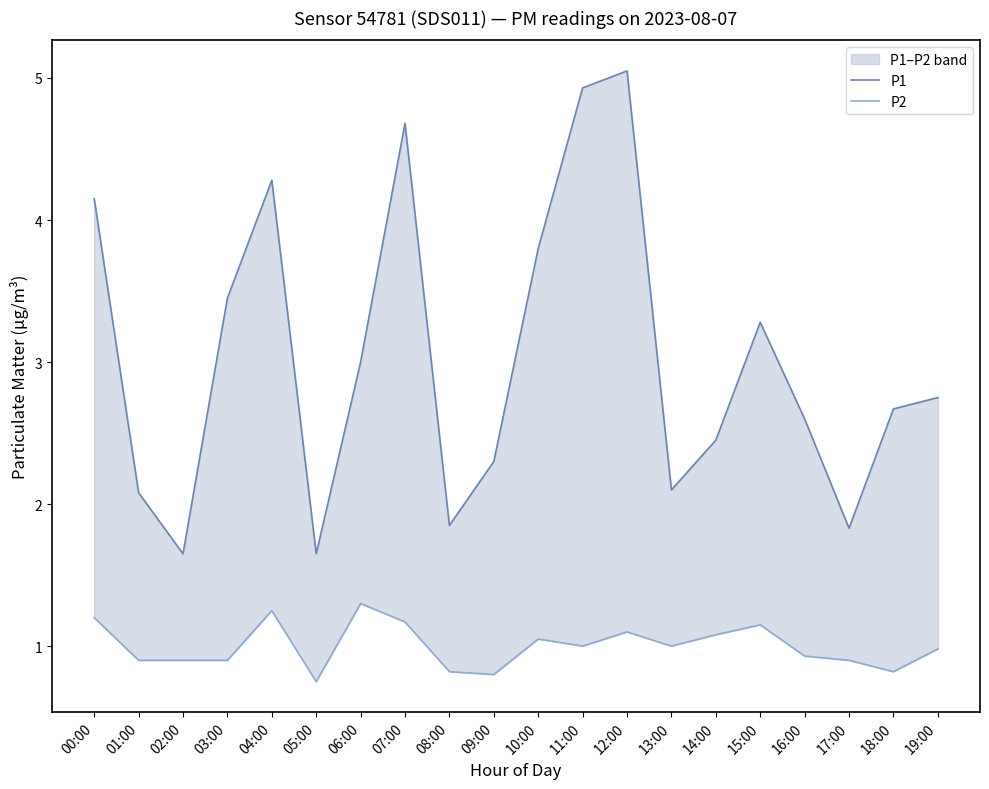

True or false: P1 and P2 intersect in this chart.

False